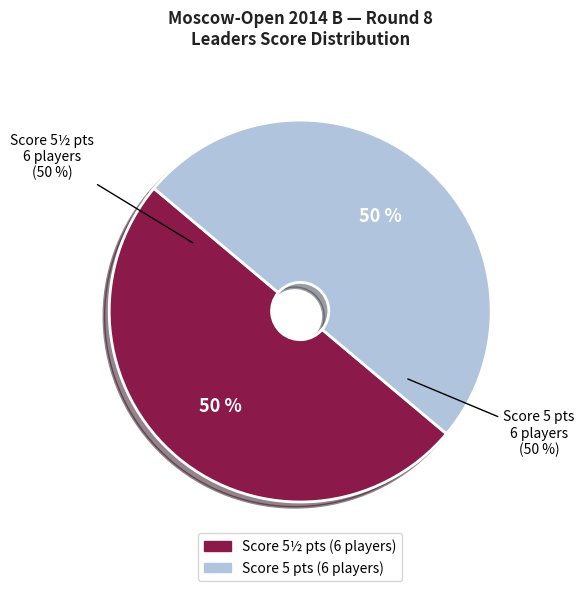

To the nearest percent, what portion does Ghader Pour Shayesteh (2201) represent?

8%